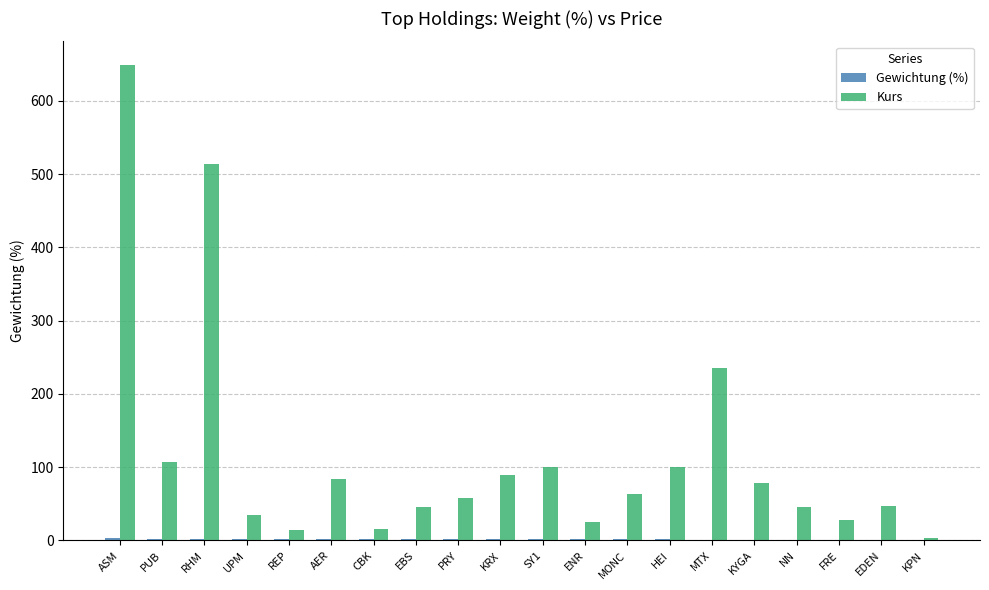

Which series changed the most between PUB and NN?

Kurs